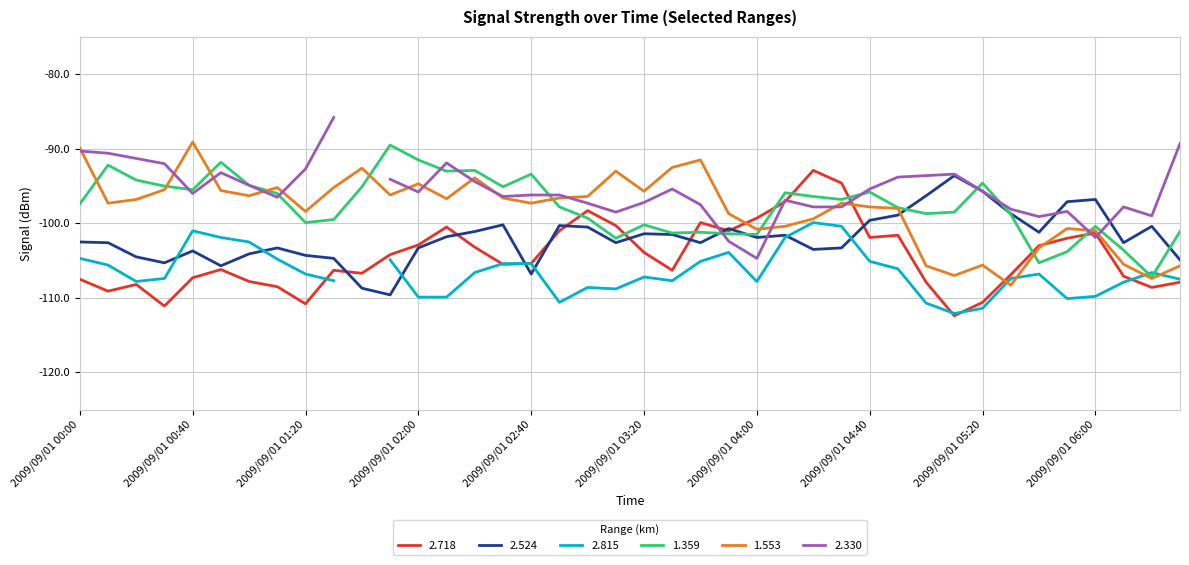

How many data points in 2.718 are above -105?

19